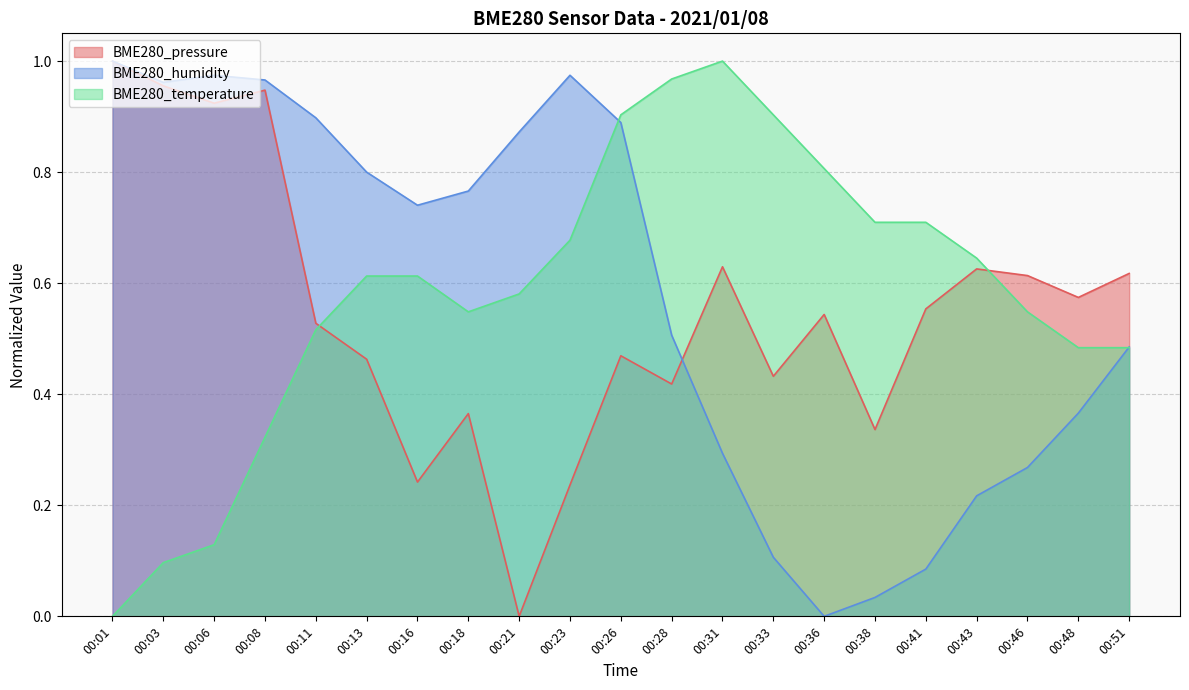

What is the total value across all series at 00:41?

1.3